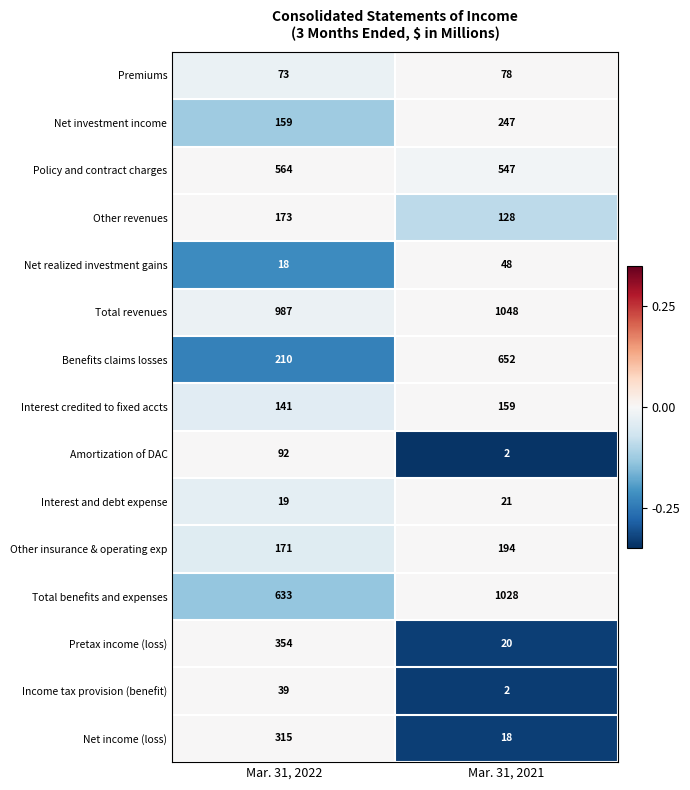

What is the average value of the Amortization of DAC series?

47